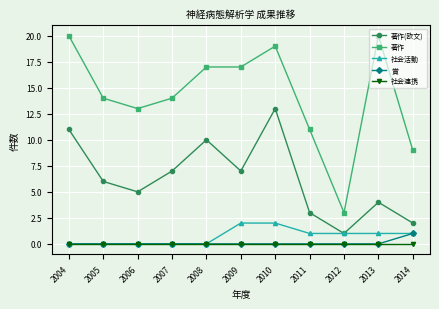

What is the highest value of the 著作(欧文) series?

13